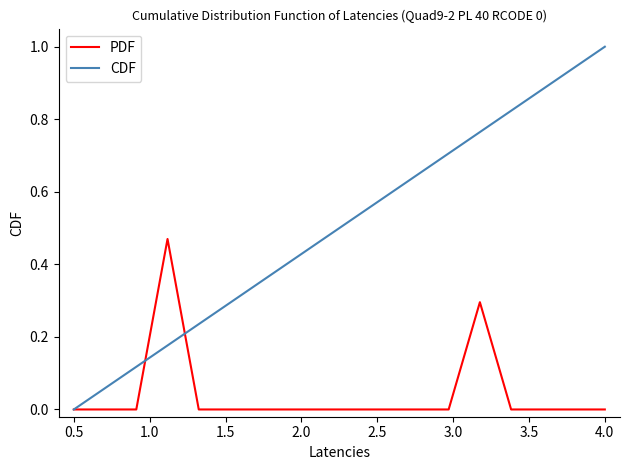

Rank the series by their maximum value, from lowest to highest.

PDF, CDF